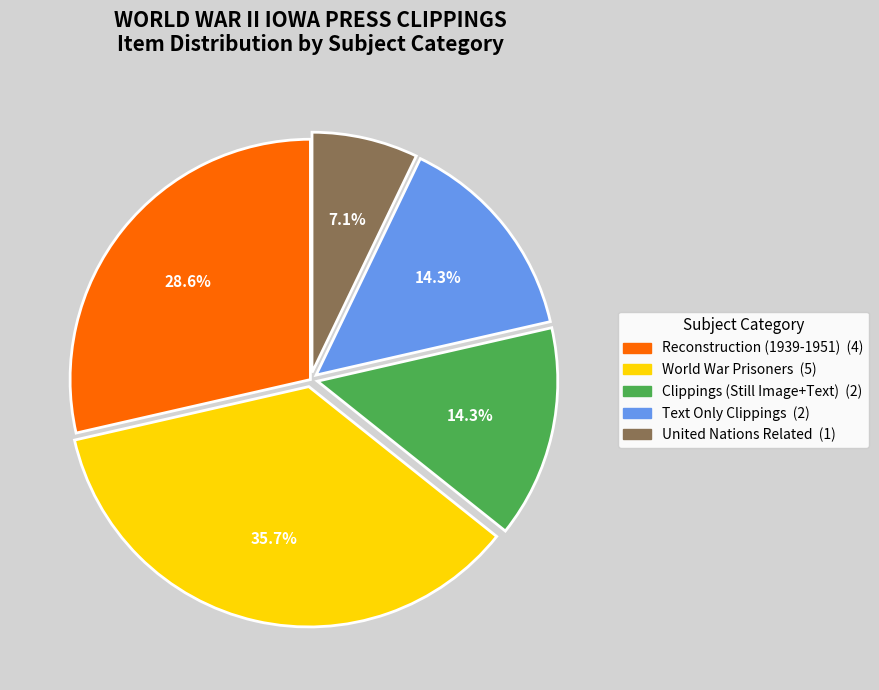

Is there any slice that represents more than half of the pie?

No